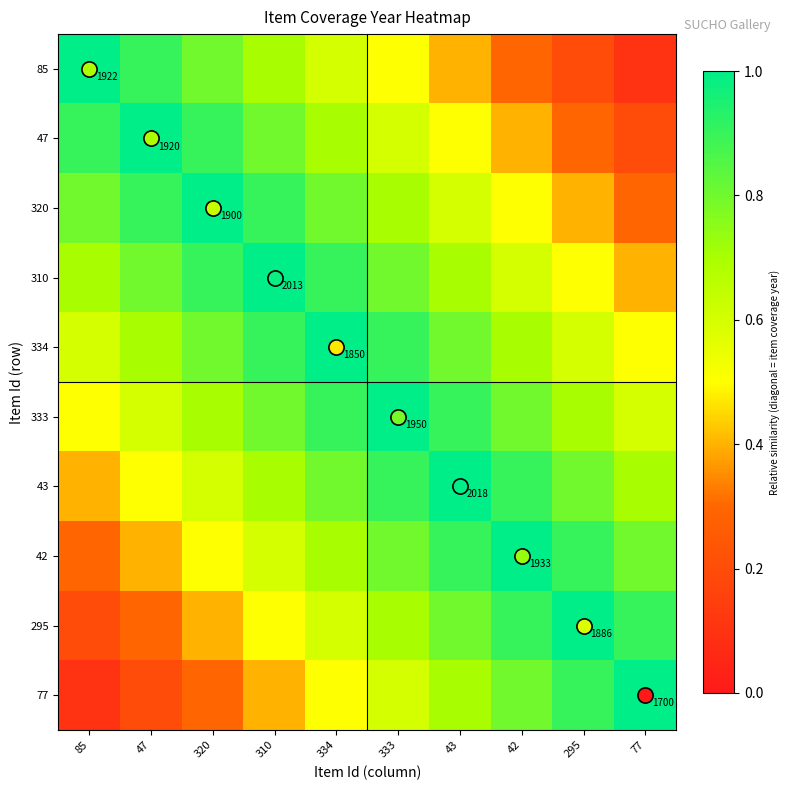

At which category is the sum across all series the highest?

334